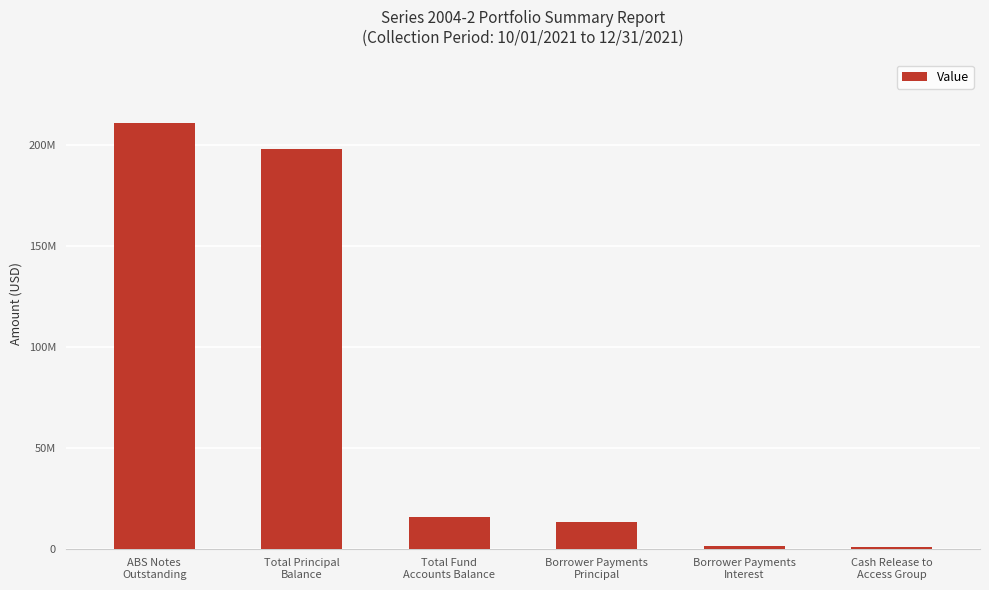

What is the average value?

73437547.5